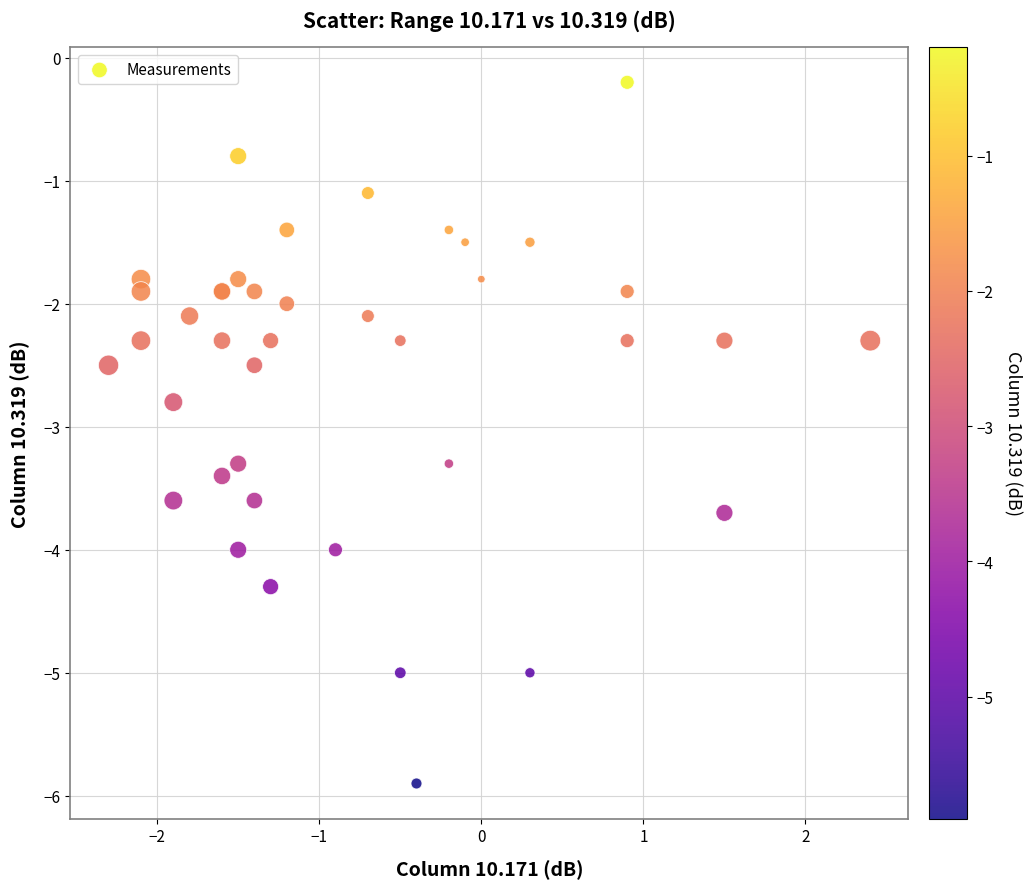

What Y value in the scatter plot is closest to -3?

-2.8